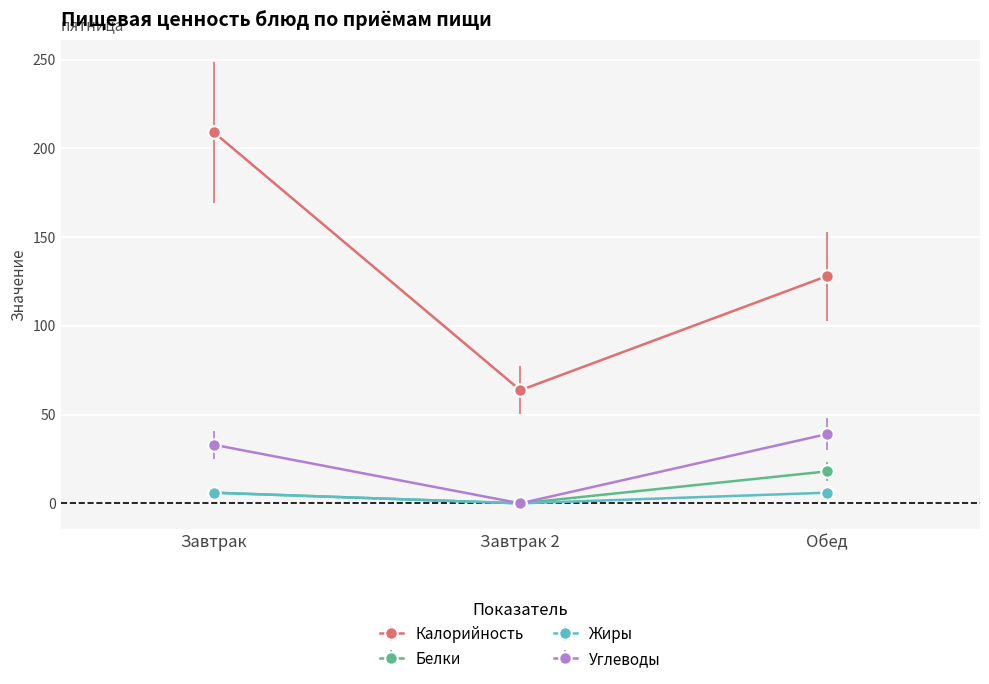

Between Завтрак 2 and Обед, which series saw the biggest shift?

Калорийность